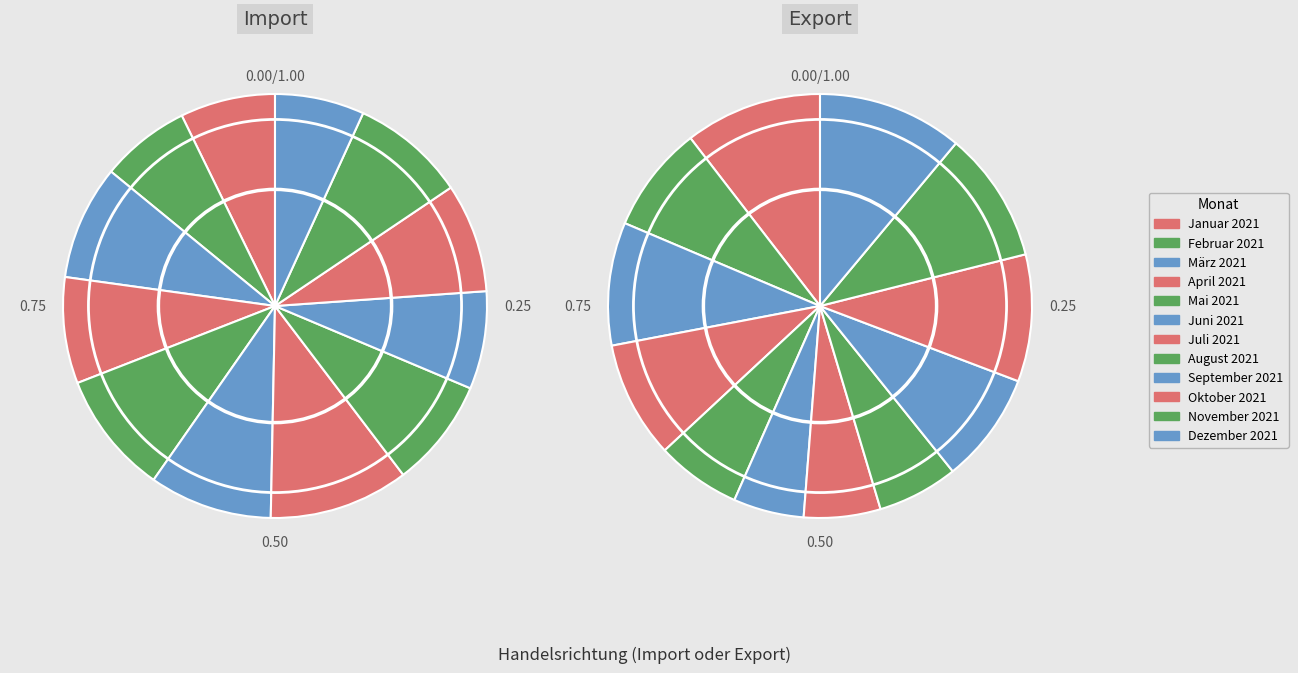

Is Juni 2021 the majority of the pie?

No